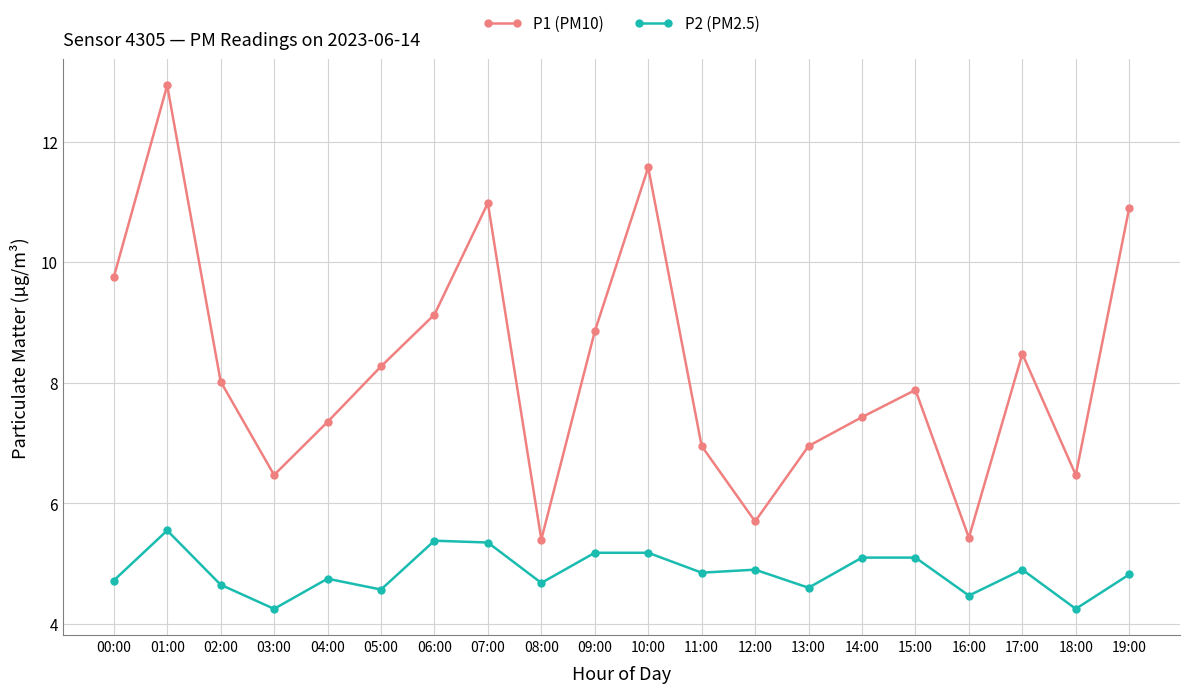

What is the minimum value for P1 (PM10)?

5.4